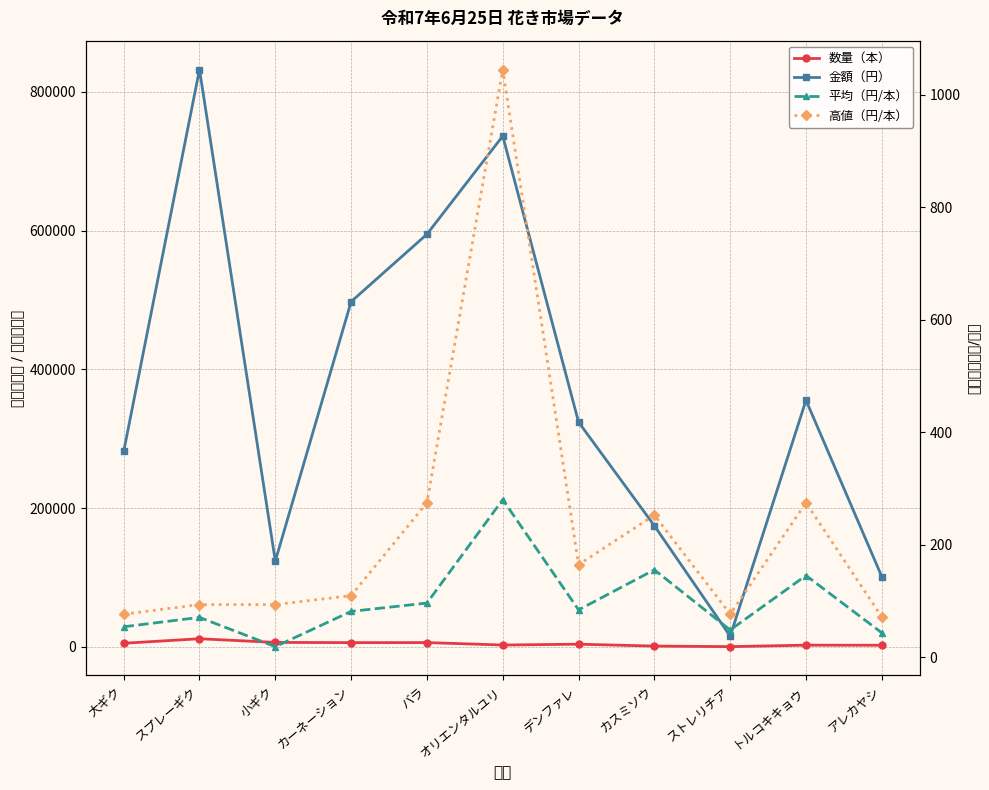

What is the lowest value of the 数量（本） series?

315